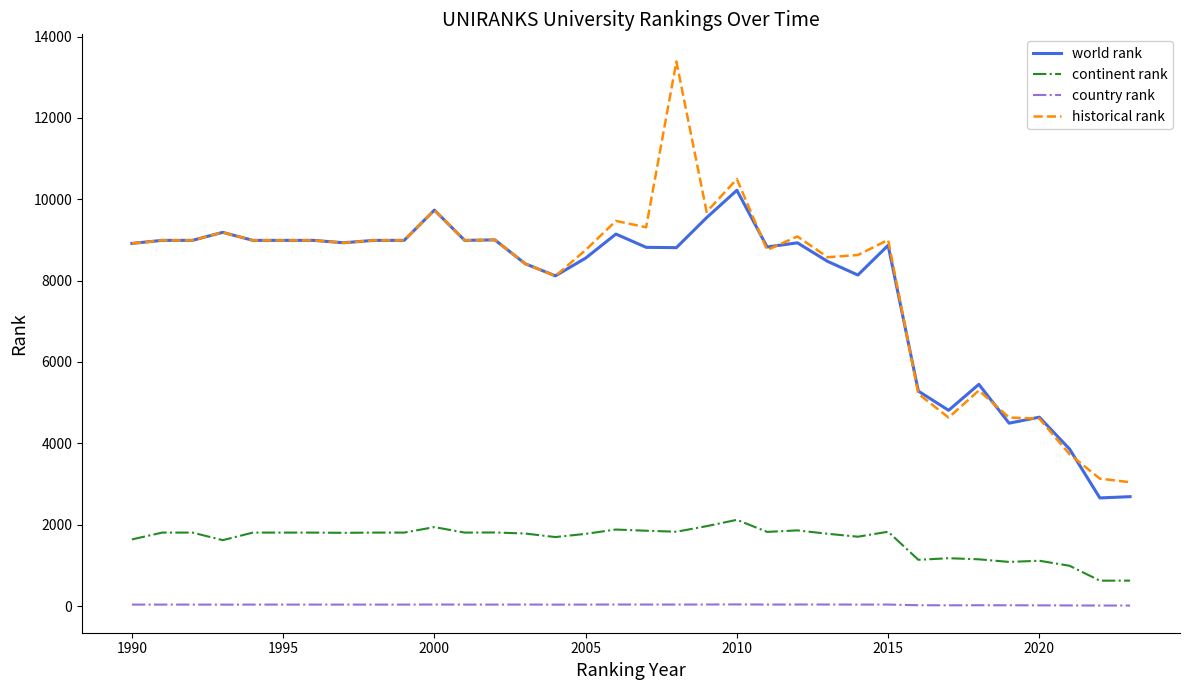

Which series has the widest spread of values?

historical rank